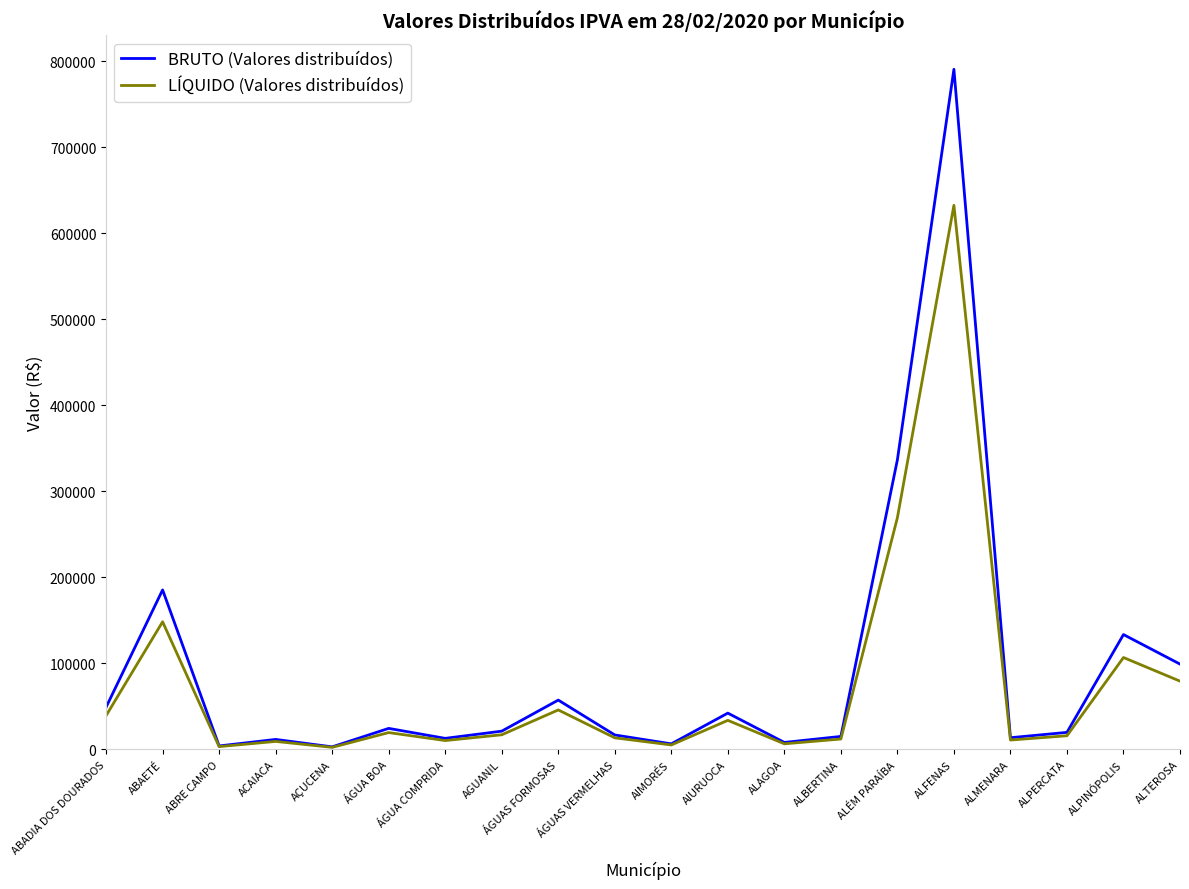

Where is BRUTO (Valores distribuídos) nearest to the value 396798?

ALÉM PARAÍBA